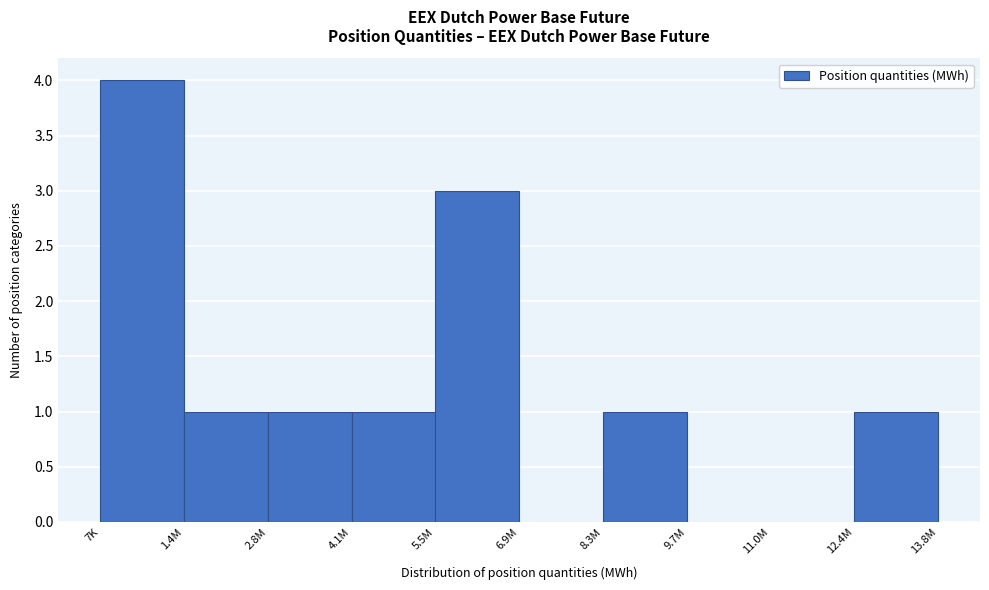

Reading right to left, extract all data points from this chart.

12.4M=1	11.0M=0	9.7M=0	8.3M=1	6.9M=0	5.5M=3	4.1M=1	2.8M=1	1.4M=1	7K=4